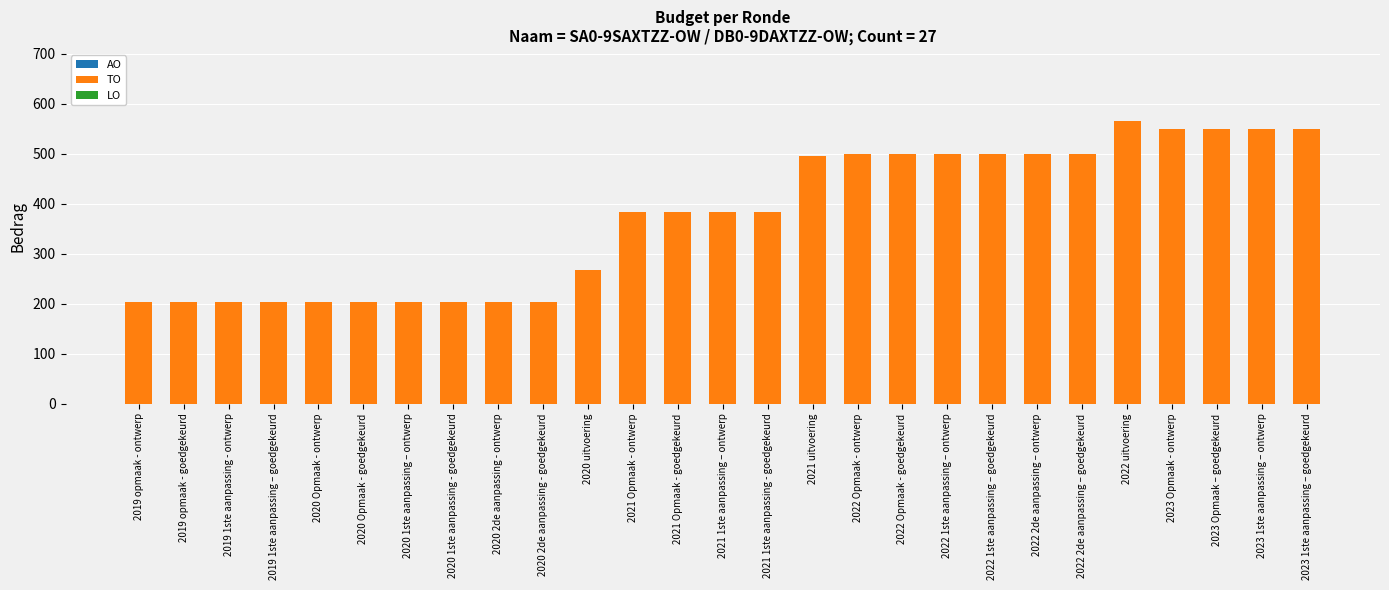

Is it true that the value at 2021 uitvoering is 165?

False